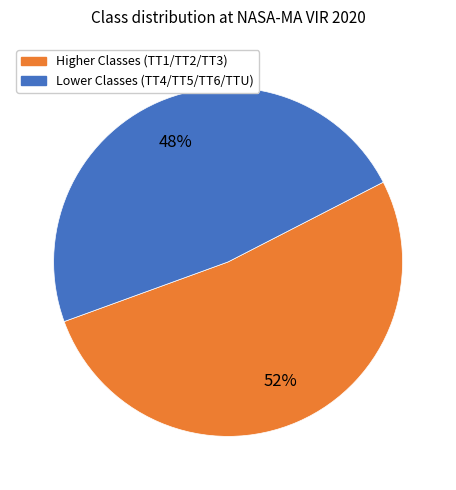

Does any single category account for the majority?

Yes